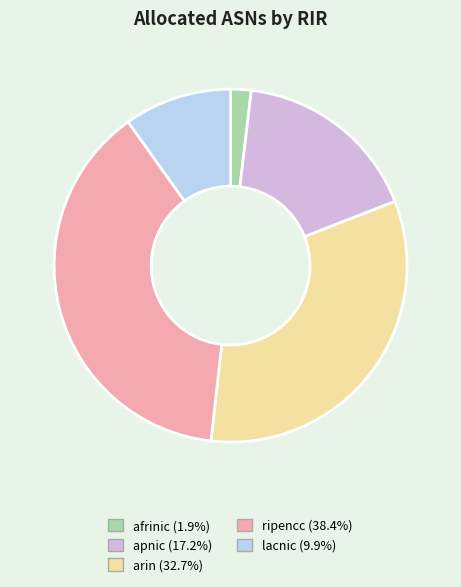

Which category has the smallest portion of the pie?

afrinic